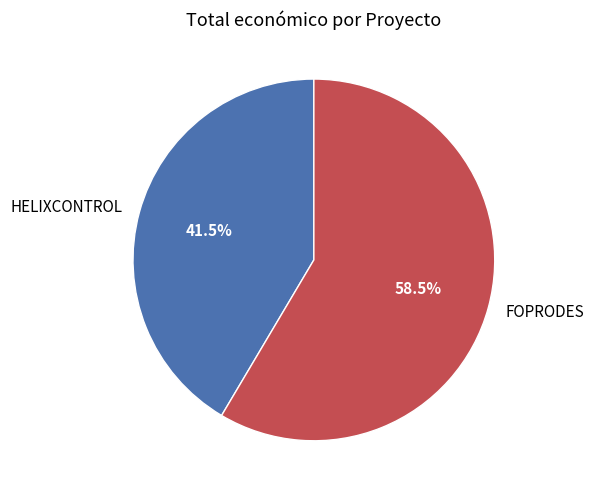

What is the smallest slice in the pie chart?

HELIXCONTROL